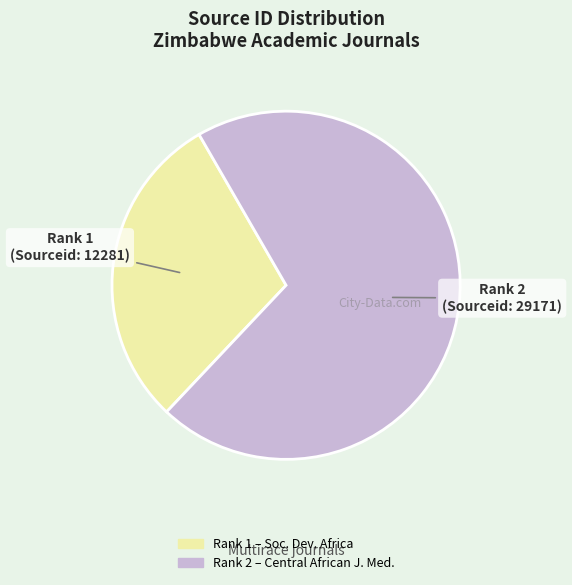

Is there any slice that represents more than half of the pie?

Yes